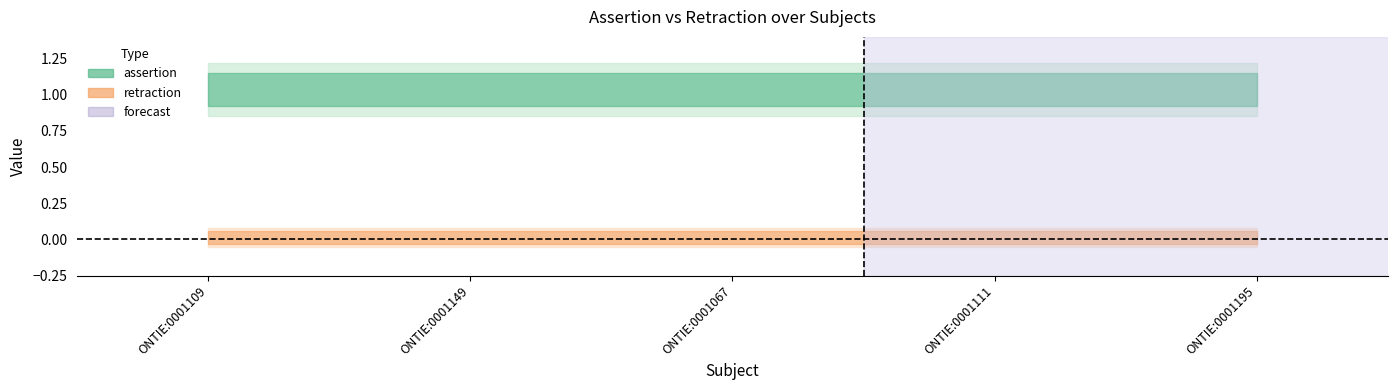

Reading left to right, what are all the values shown in this chart?

assertion: 1	1	1	1	1
retraction: 0	0	0	0	0